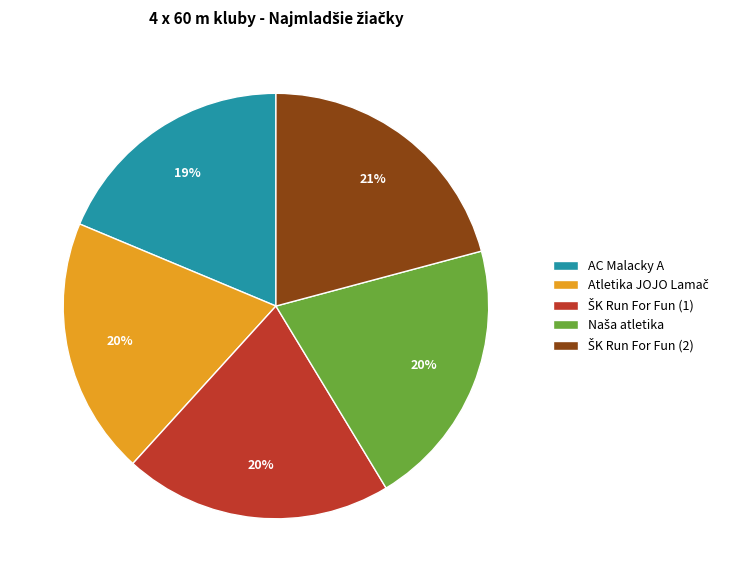

Does AC Malacky A represent more than half of the total?

No